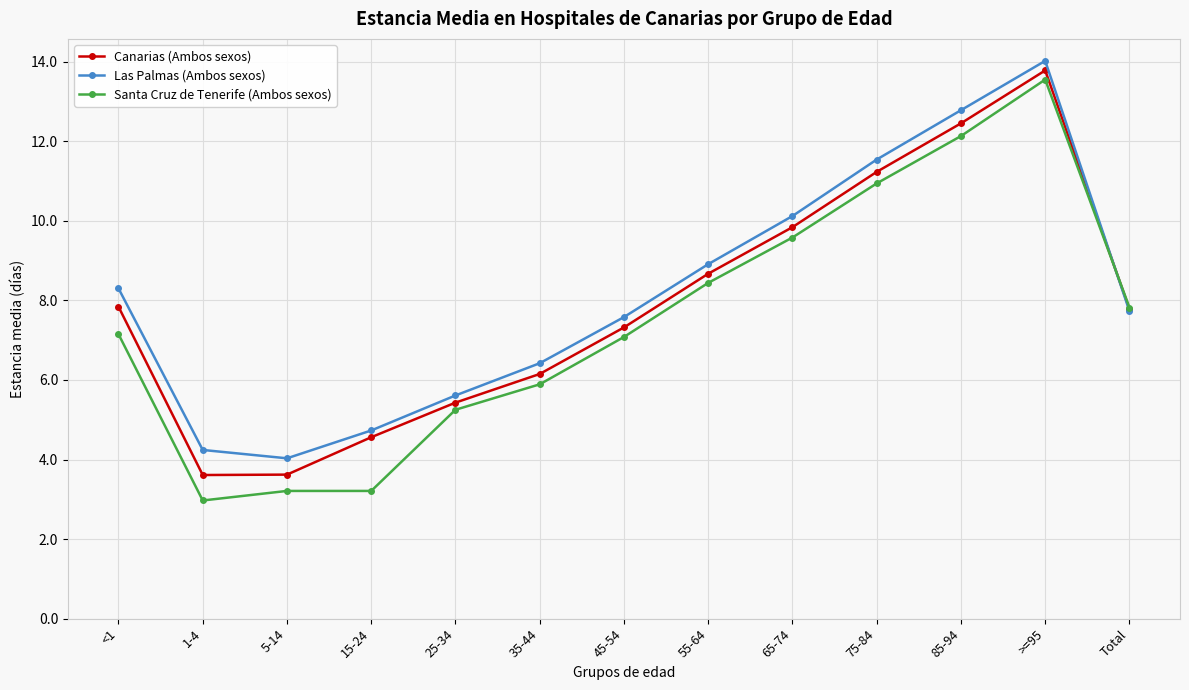

What is the spread (max minus min) of values at 5-14?

0.8